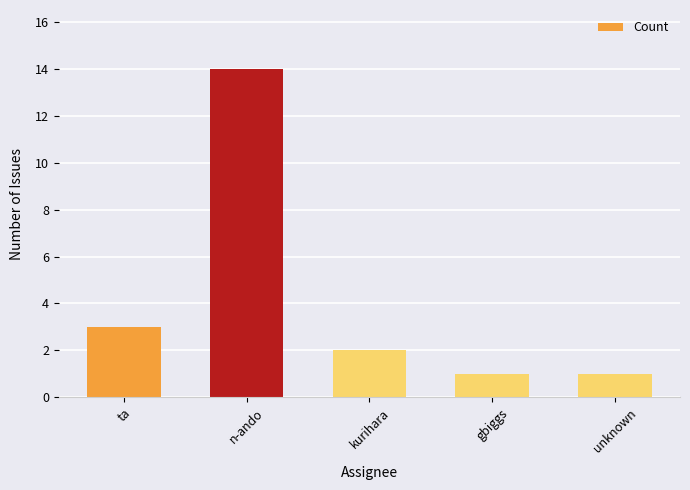

Approximately how many times larger is the value at kurihara compared to unknown?

2.0